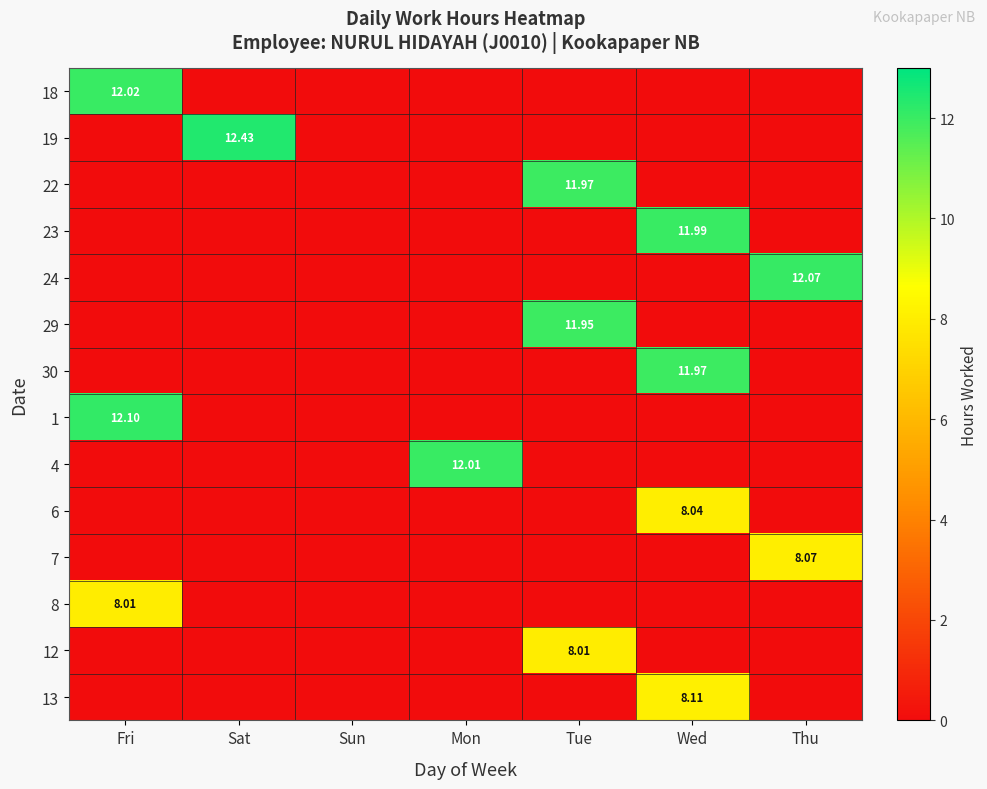

Rank the series at Mon from lowest to highest value.

18, 19, 22, 23, 24, 29, 30, 1, 6, 7, 8, 12, 13, 4